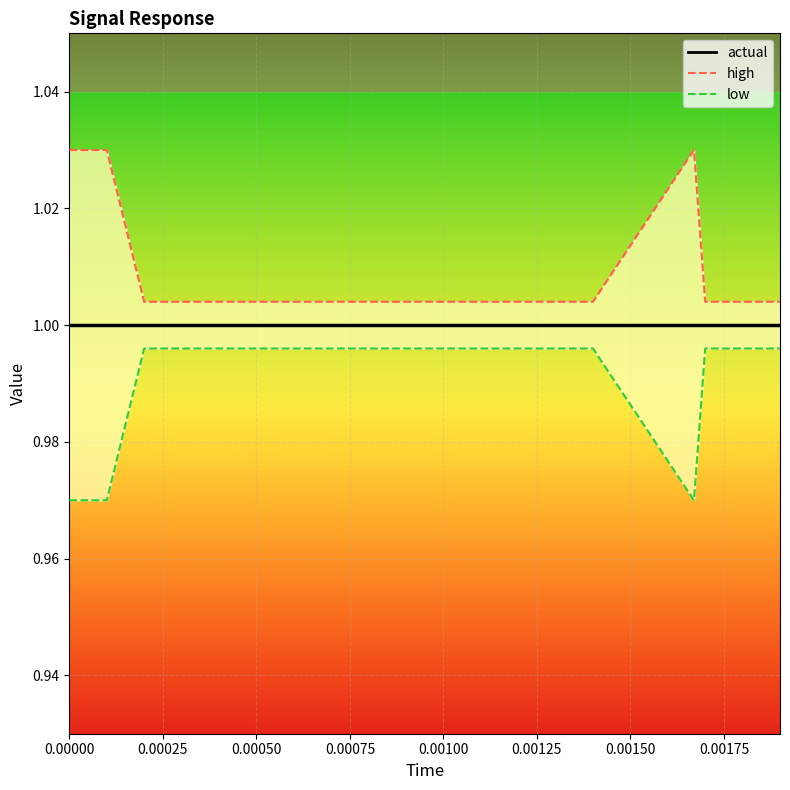

Which series has the largest total across all categories?

high